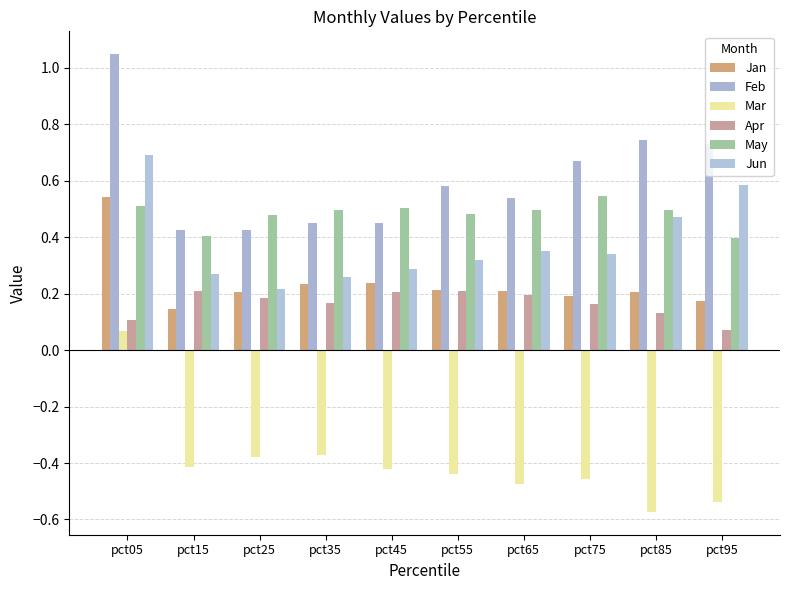

Which series has the widest spread of values?

Mar